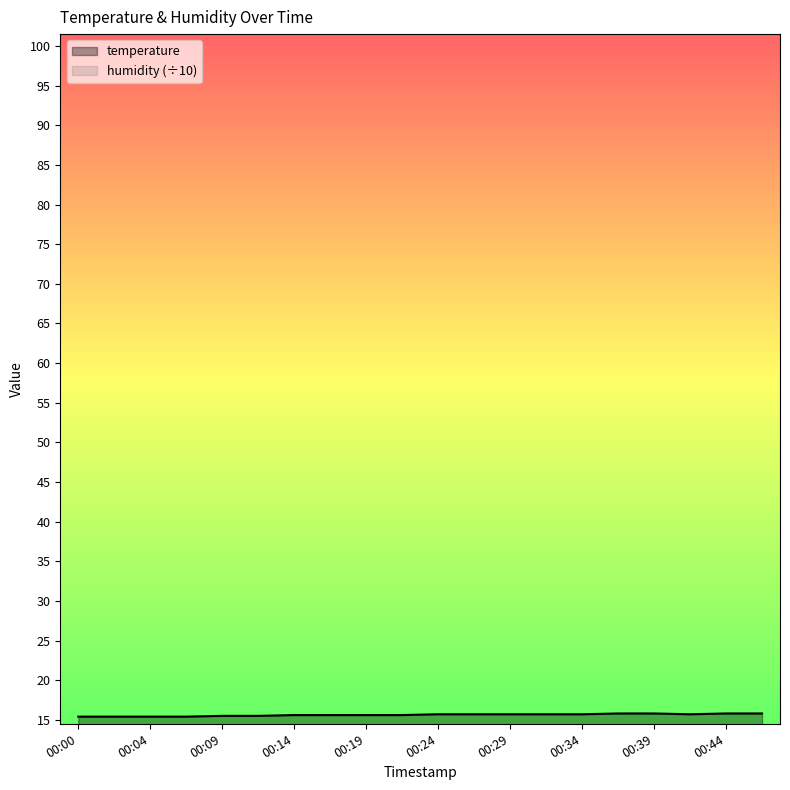

At which category does the chart reach its minimum across all series?

00:00